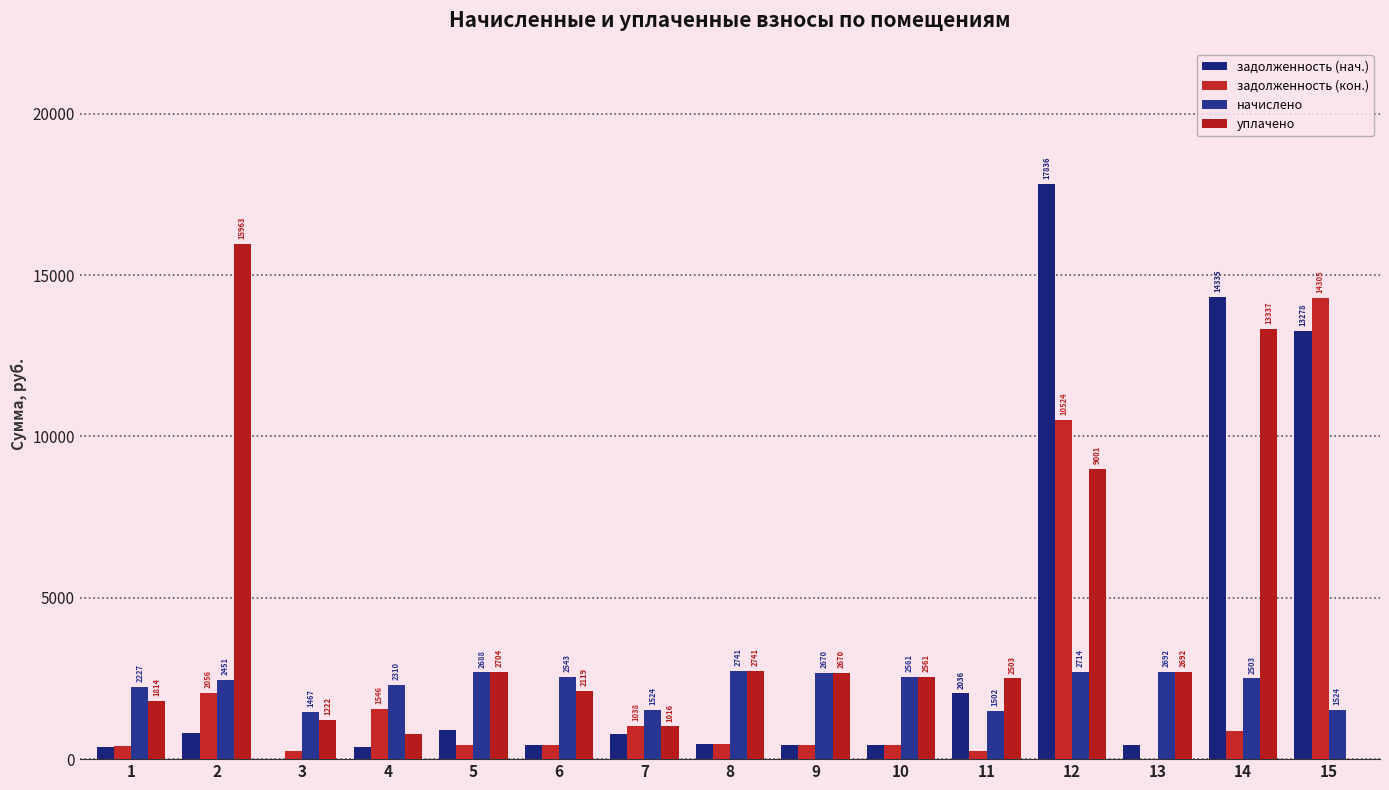

The начислено series shows 641.1 at 9. True or false?

False